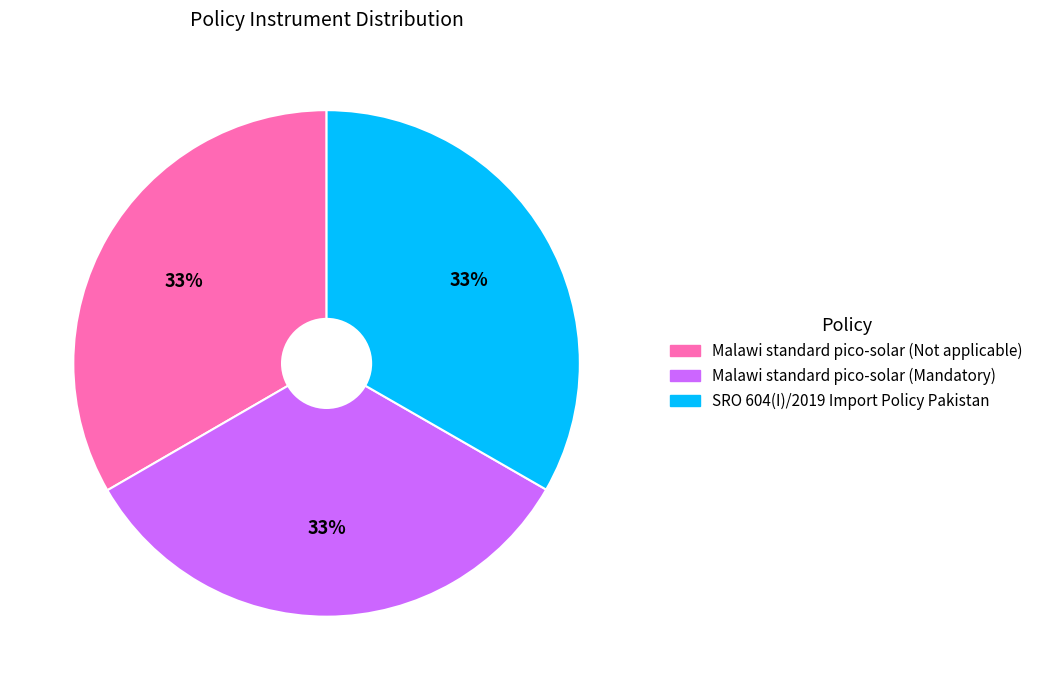

True or false: SRO 604(I)/2019 Import Policy Pakistan accounts for 33% of the total.

True